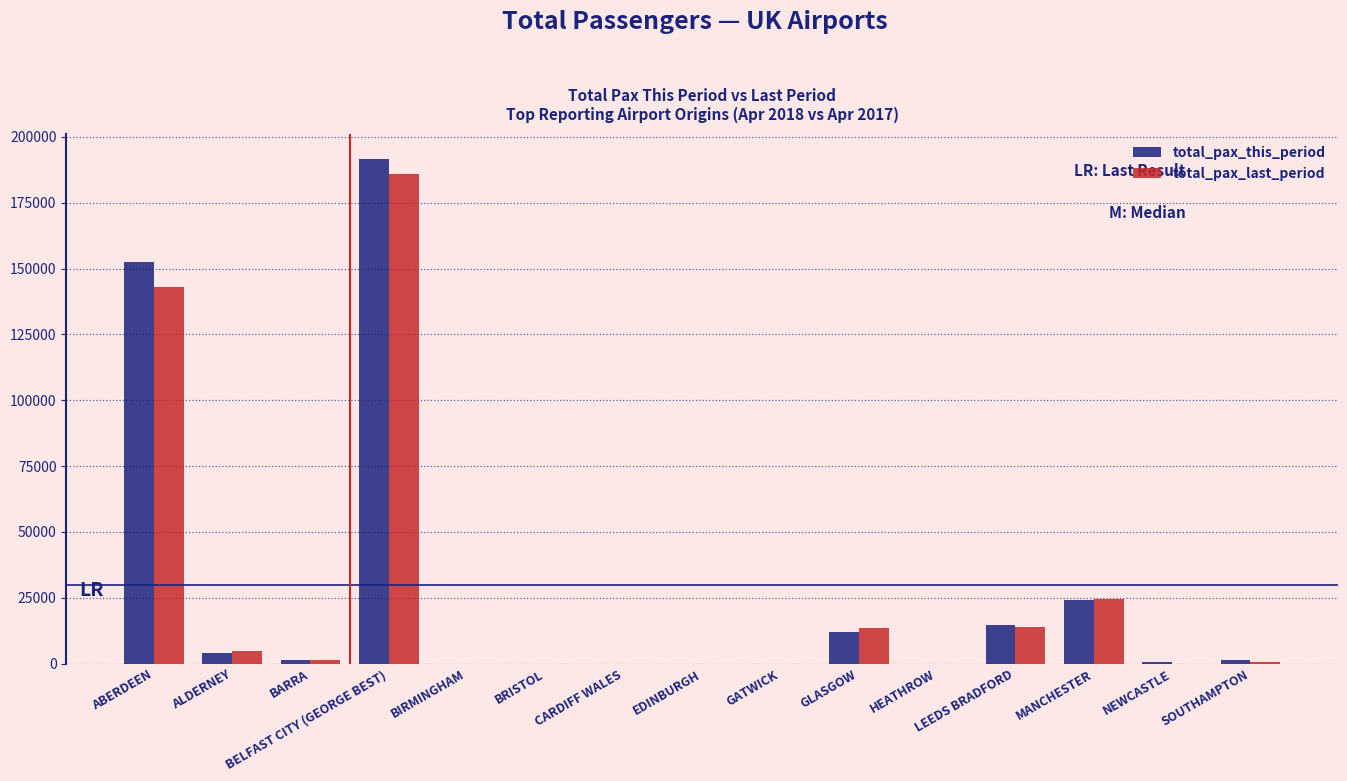

At which category is the sum across all series the highest?

BELFAST CITY (GEORGE BEST)